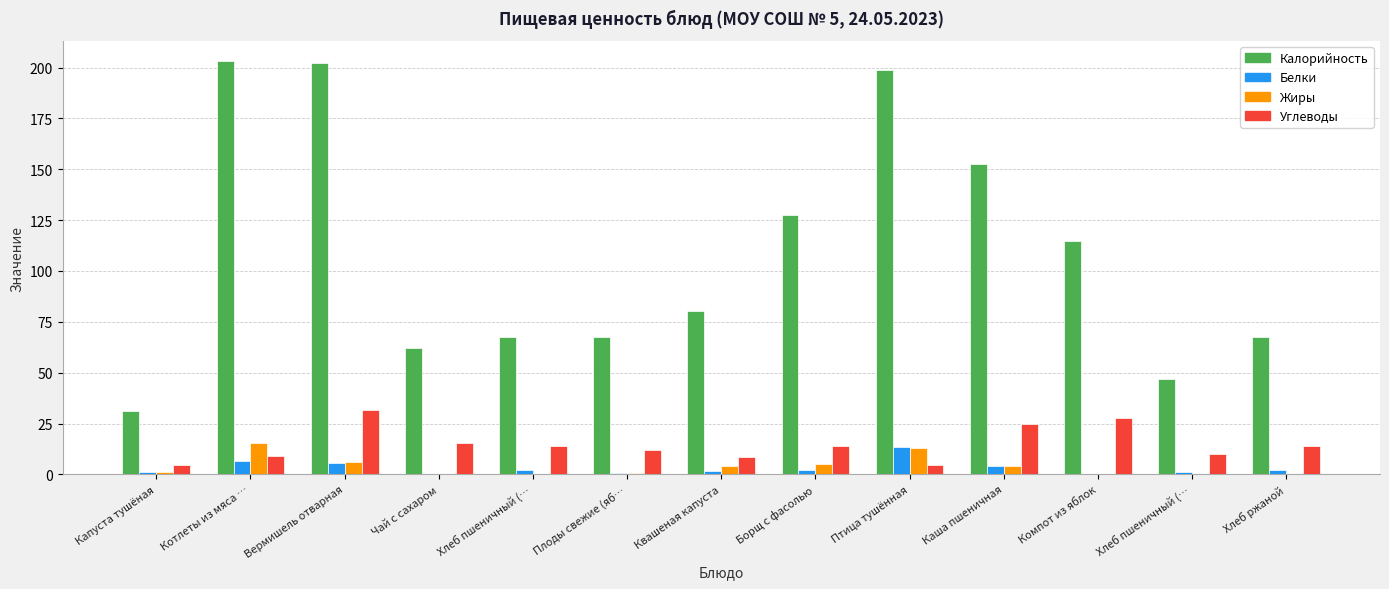

Which series has the largest range (max minus min)?

Калорийность